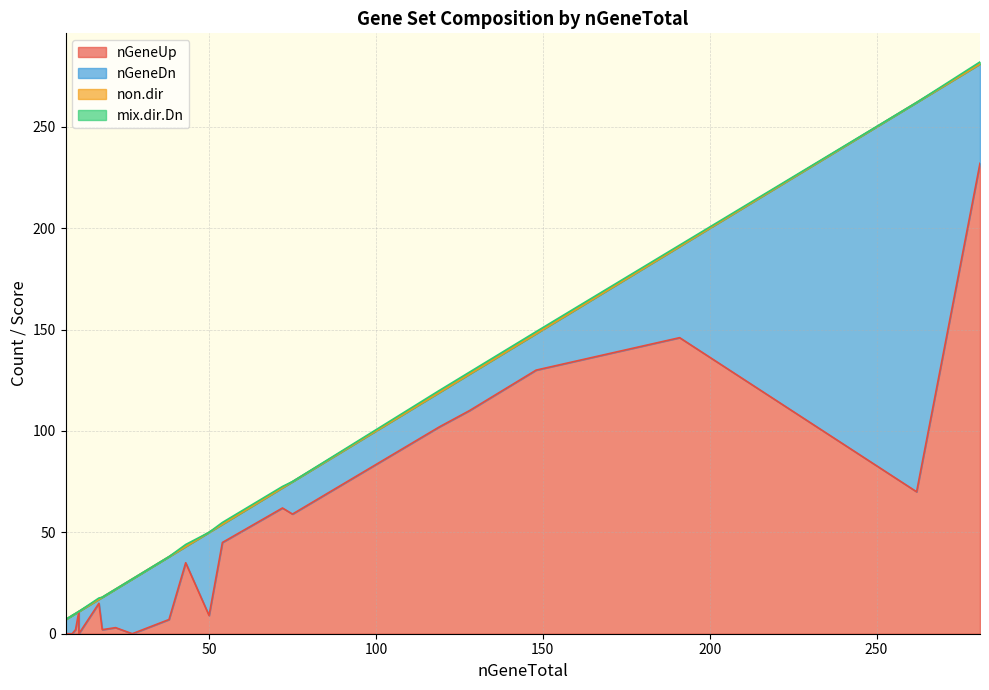

What are all the series names shown in the legend?

nGeneUp, nGeneDn, non.dir, mix.dir.Dn